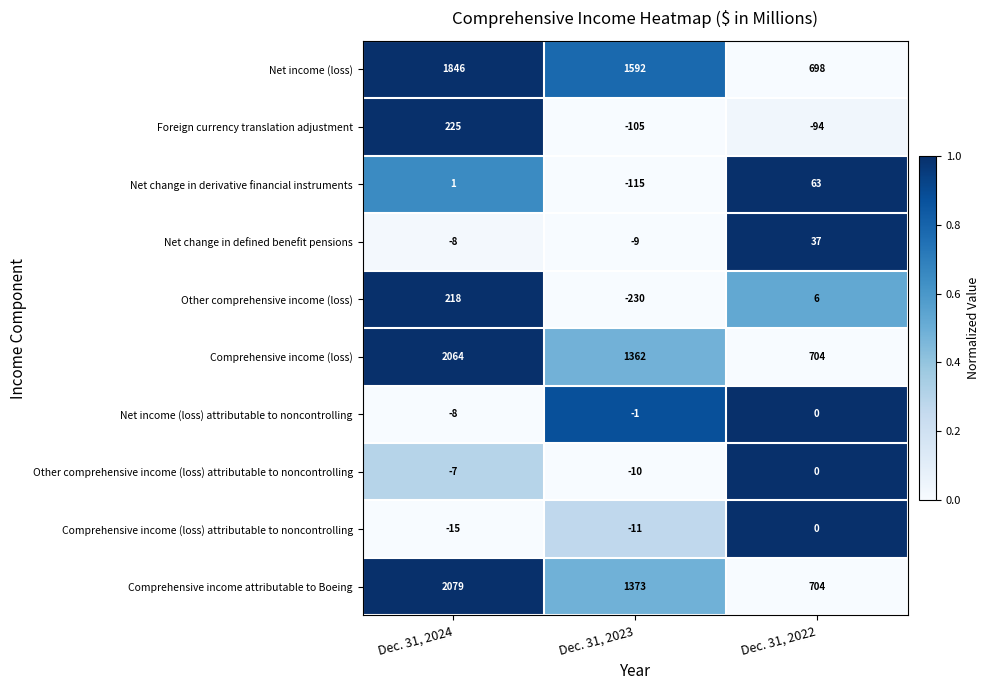

What is the difference between the highest and lowest values at Dec. 31, 2022?

798